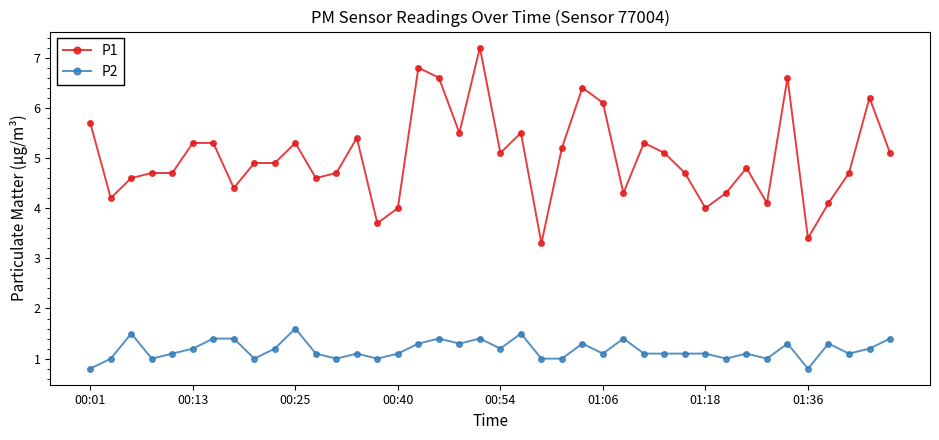

Count the number of categories in the chart.

40